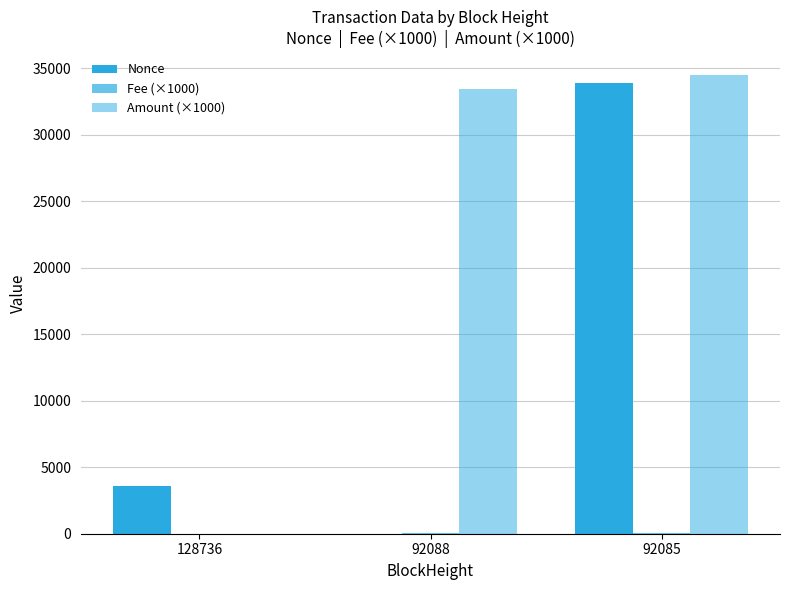

Rank the series at 92085 from lowest to highest value.

Fee (×1000), Nonce, Amount (×1000)